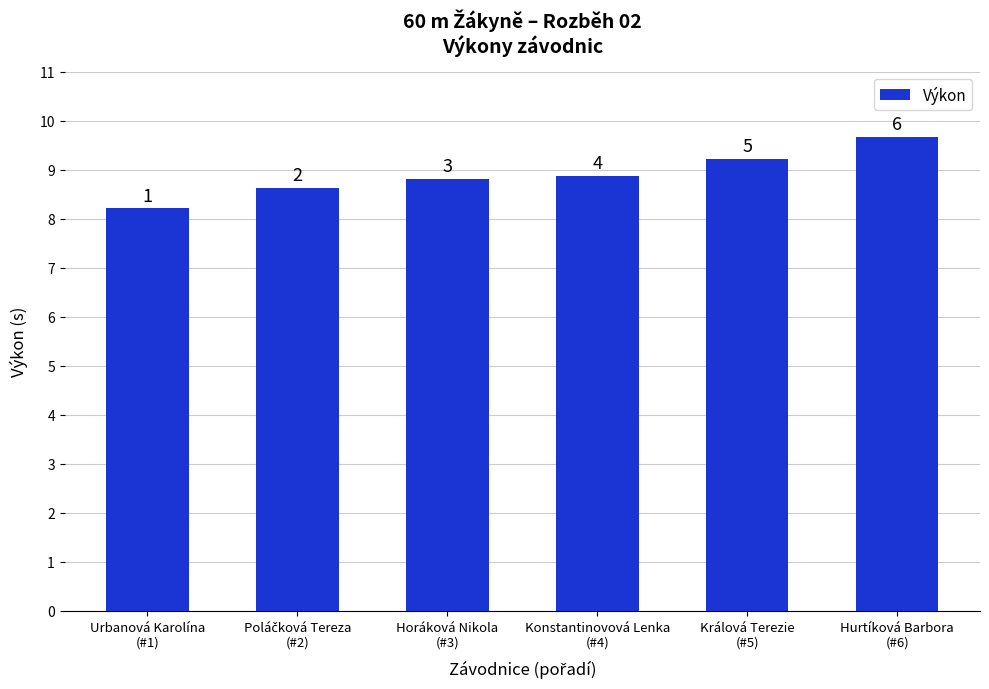

Is it true that the value at Hurtíková Barbora
(#6) is 2.5?

False